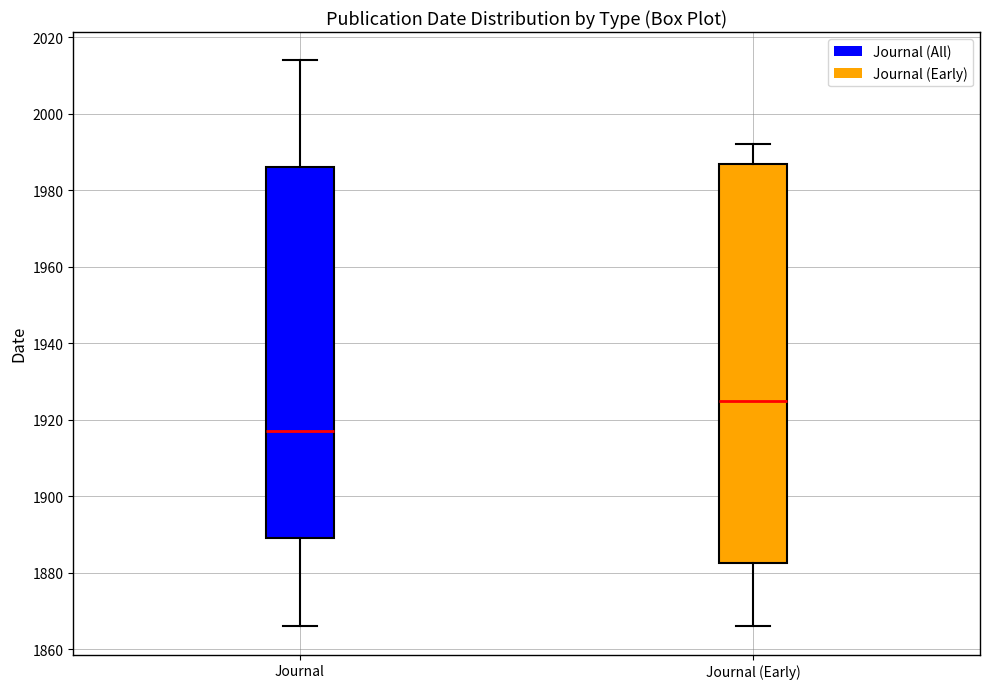

Reading left to right, read every box against the y-axis: the position of its median line, the range the box covers, and the ends of its whiskers. The values are not printed on the chart, so give them approximately, as read against the axis.

Journal: median 1918, box 1890 to 1986, whiskers 1866 to 2014
Journal (Early): median 1926, box 1882 to 1988, whiskers 1866 to 1992